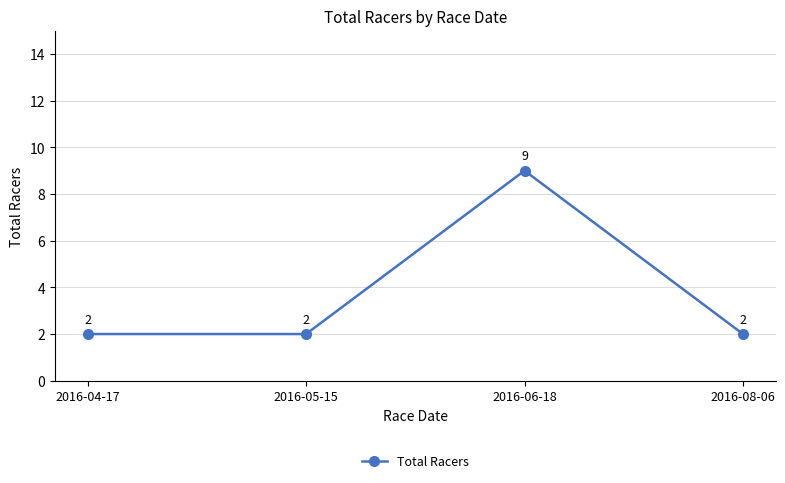

Reading right to left, extract all data points from this chart.

2	9	2	2